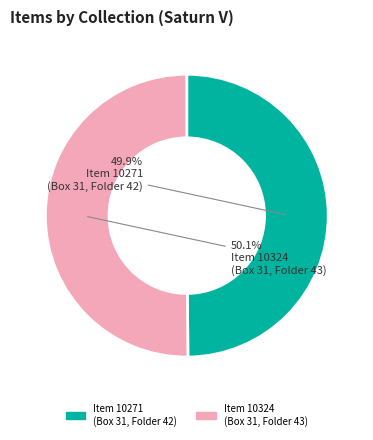

Does any single category account for the majority?

Yes